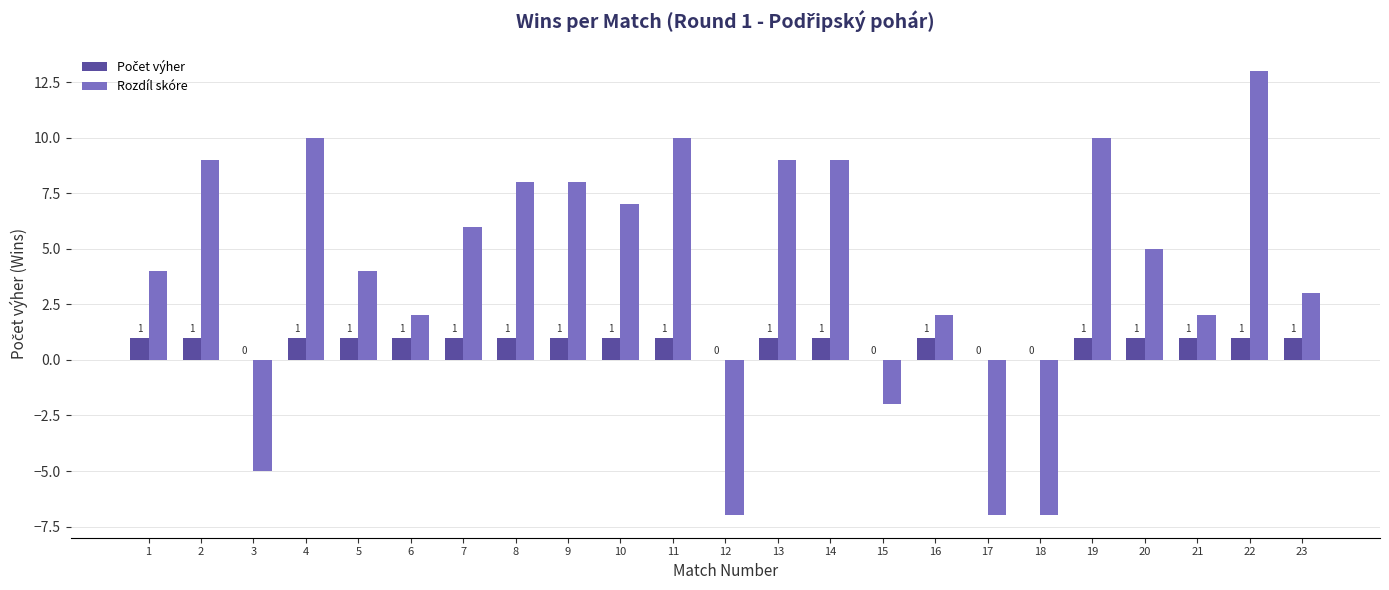

At which category does the chart reach its peak across all series?

22